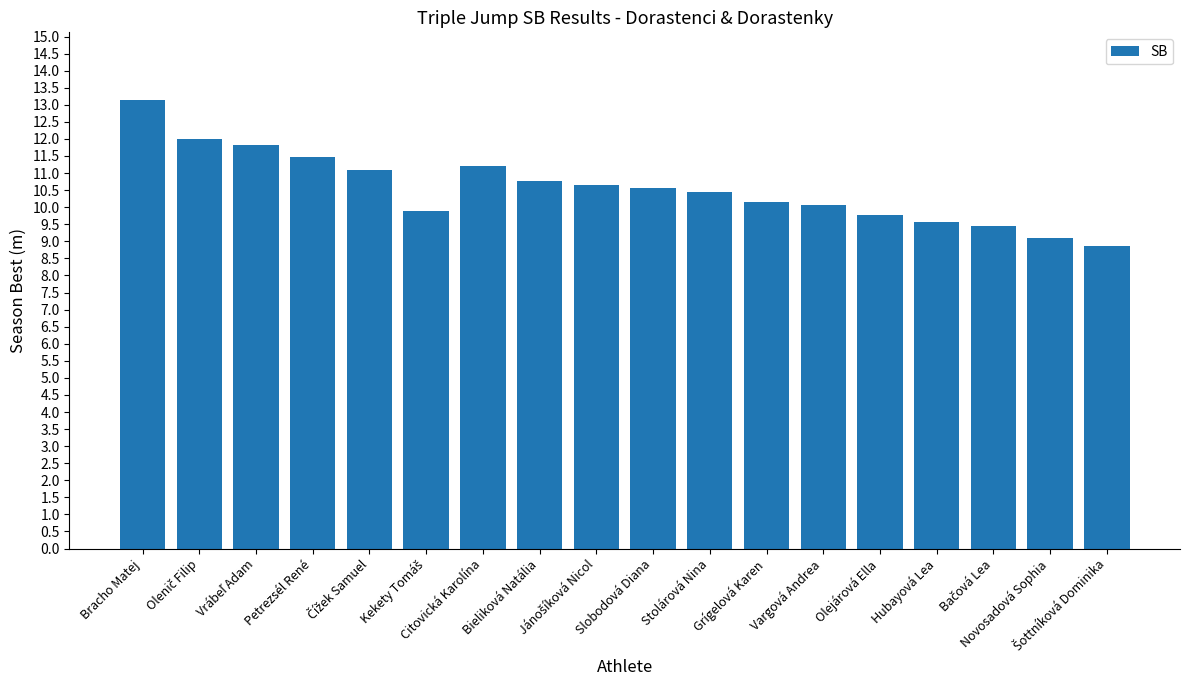

Where does the data first go above 10?

Bracho Matej